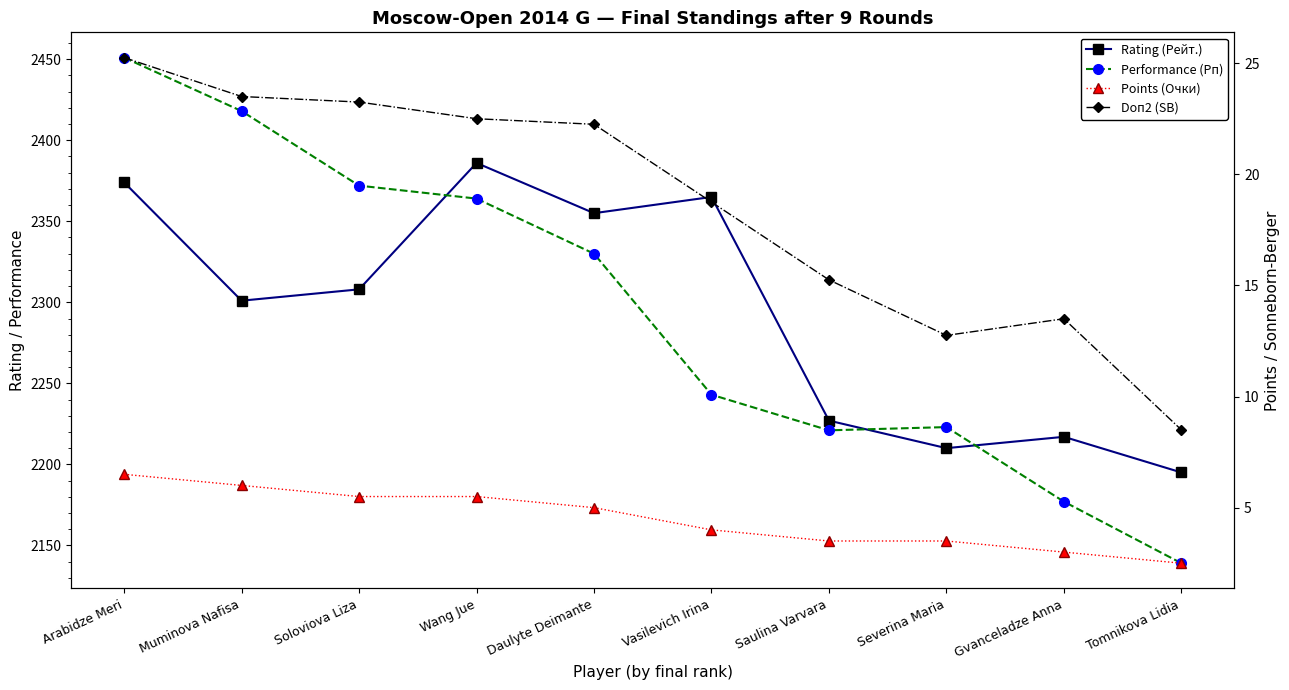

Which series has the largest range (max minus min)?

Performance (Рп)